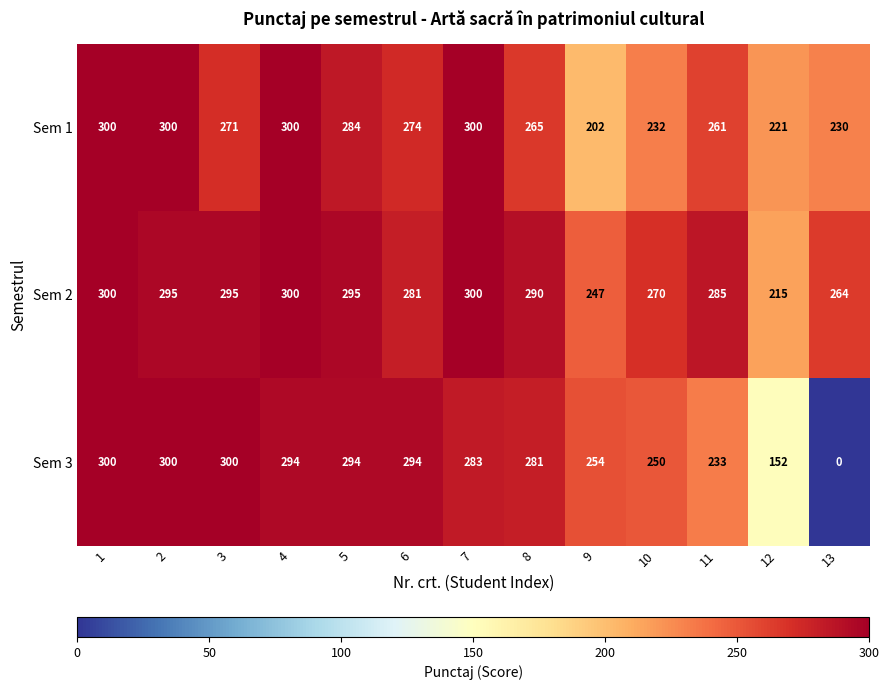

How many categories are shown in the chart?

13